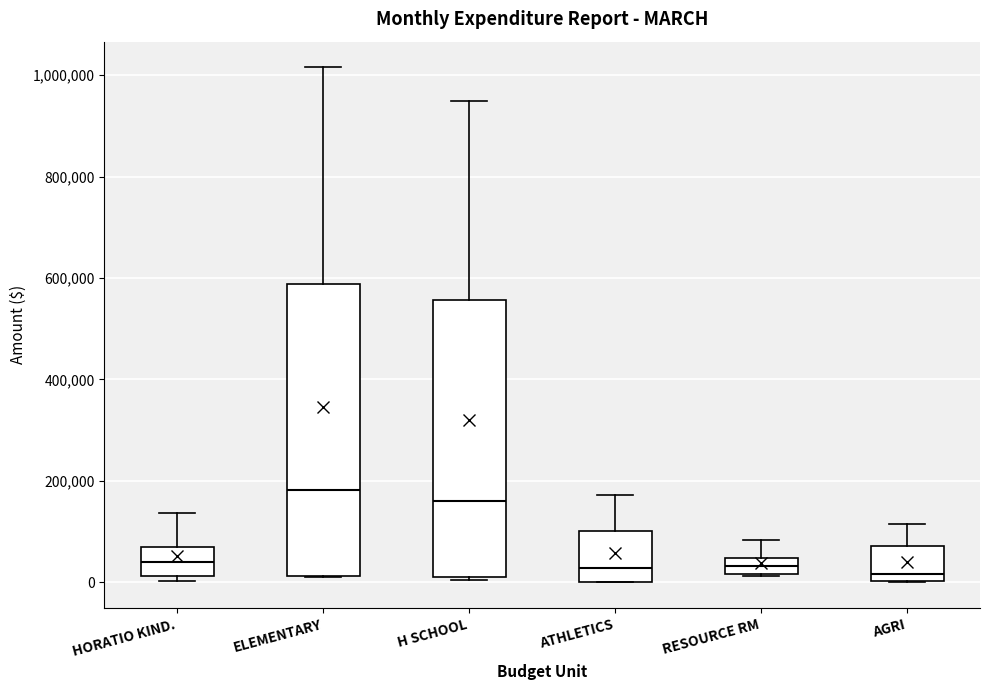

Which box has the highest median line?

ELEMENTARY